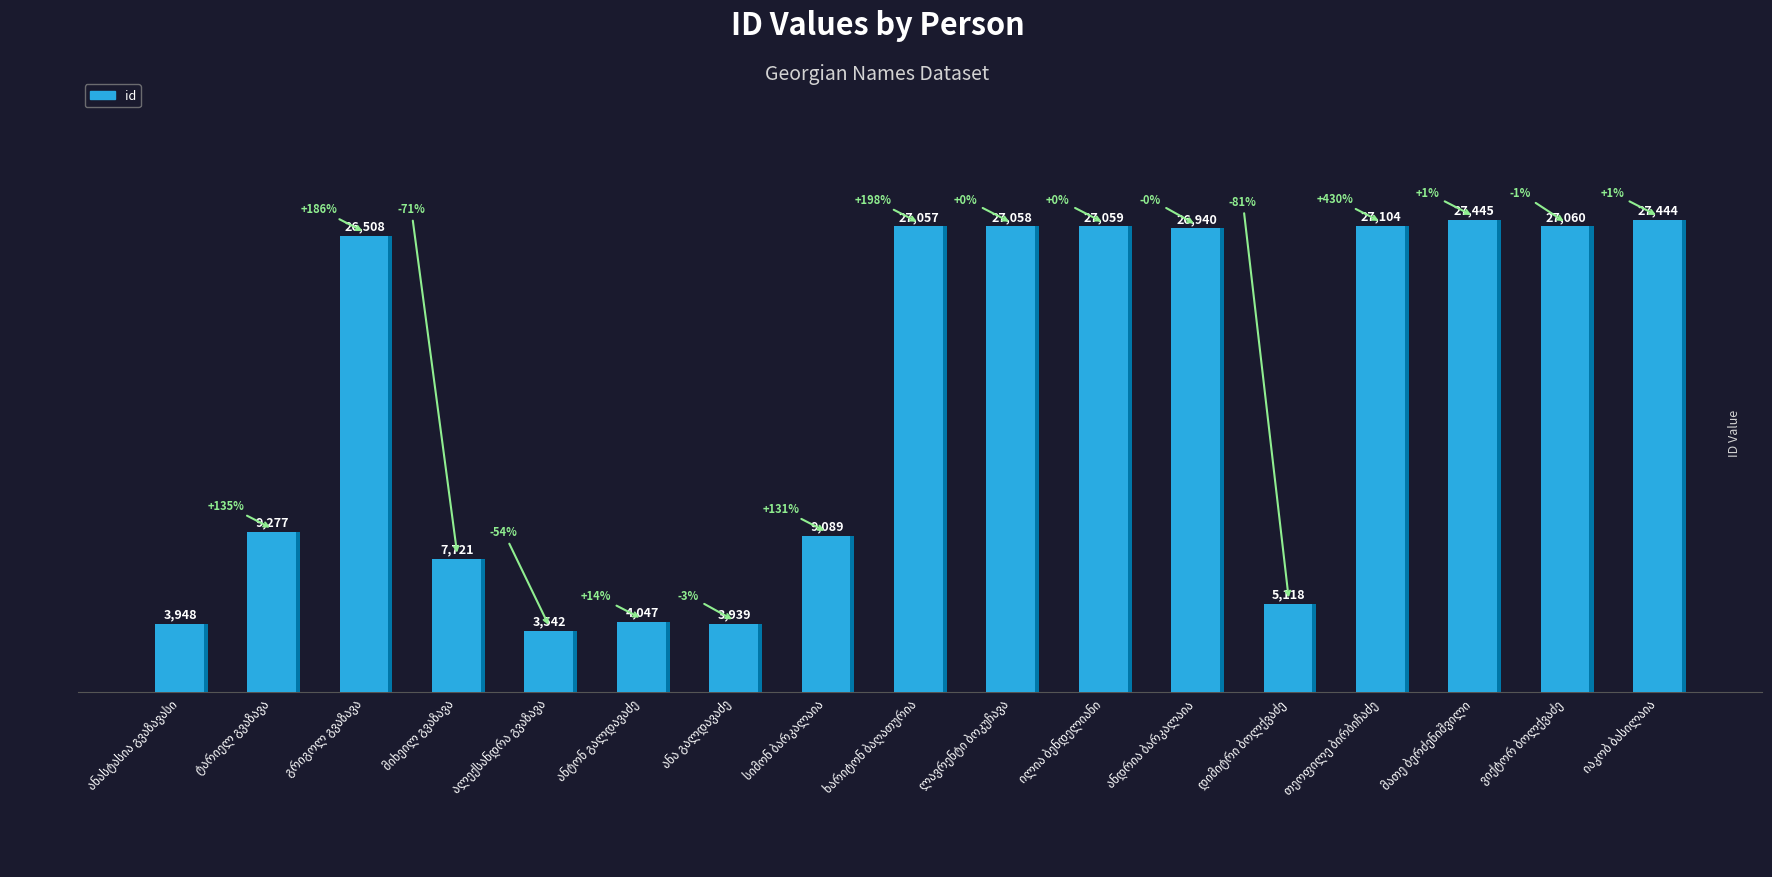

What is the difference between the values at მათე ბერძენიშვილი and ანდრია ბარკალაია?

505